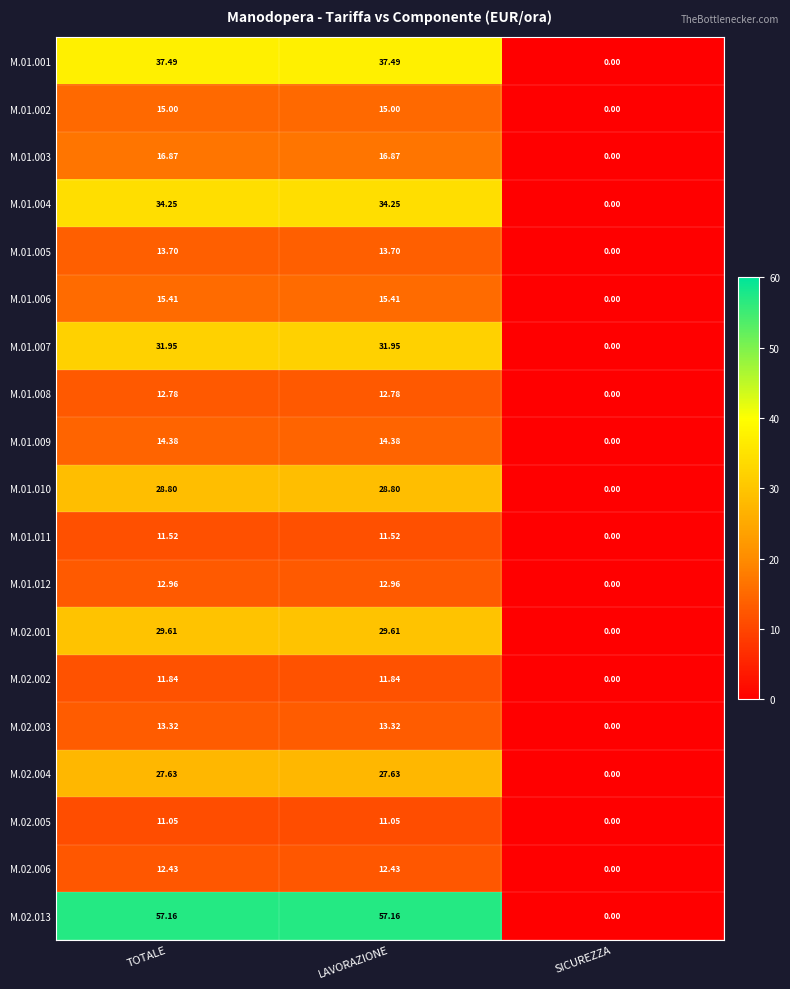

Which series has the largest range (max minus min)?

M.02.013